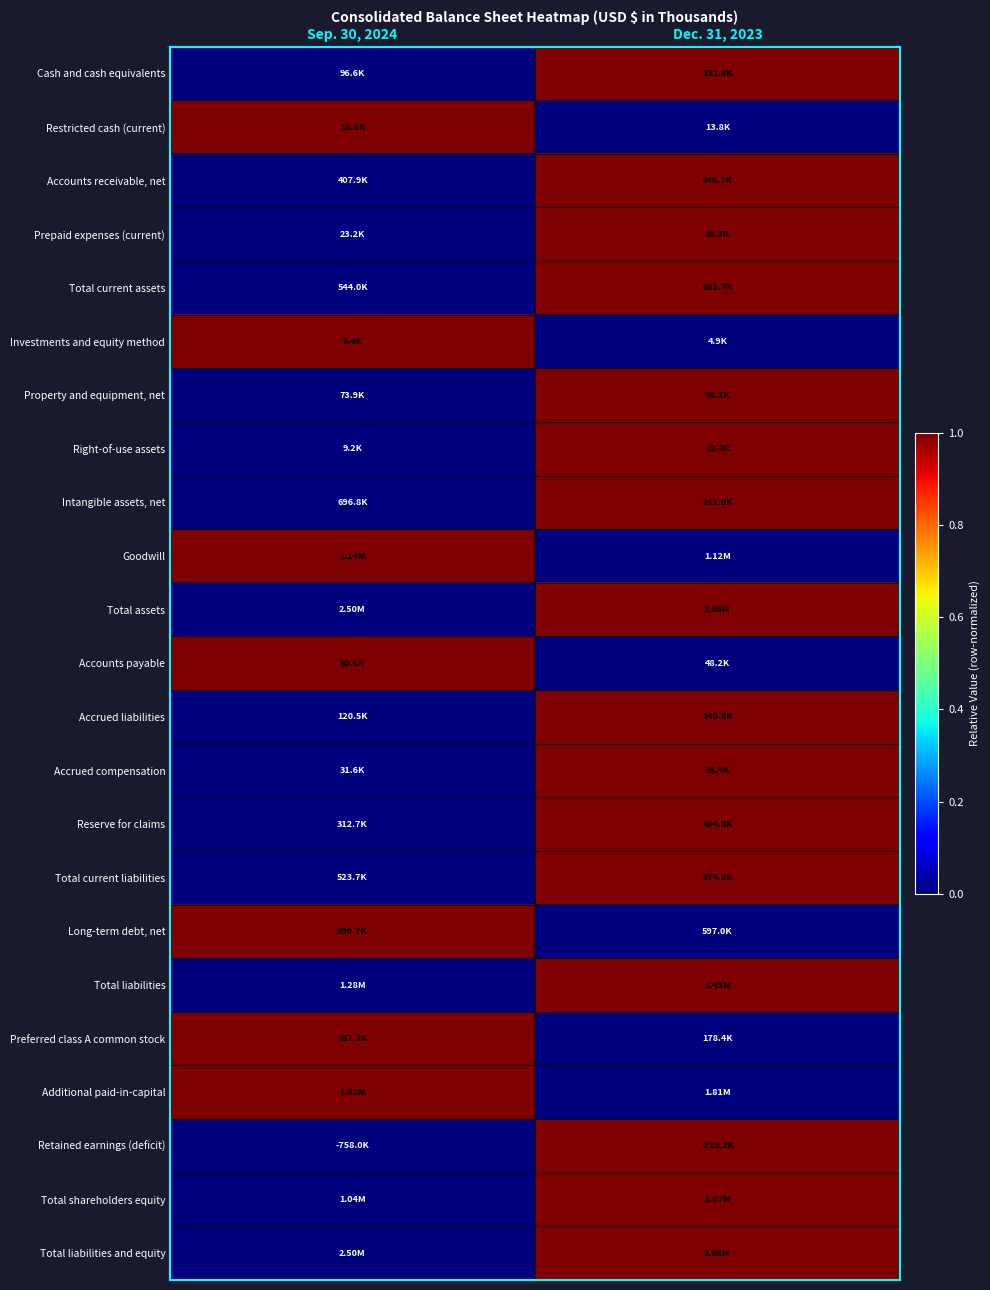

How many distinct data groups are displayed?

23